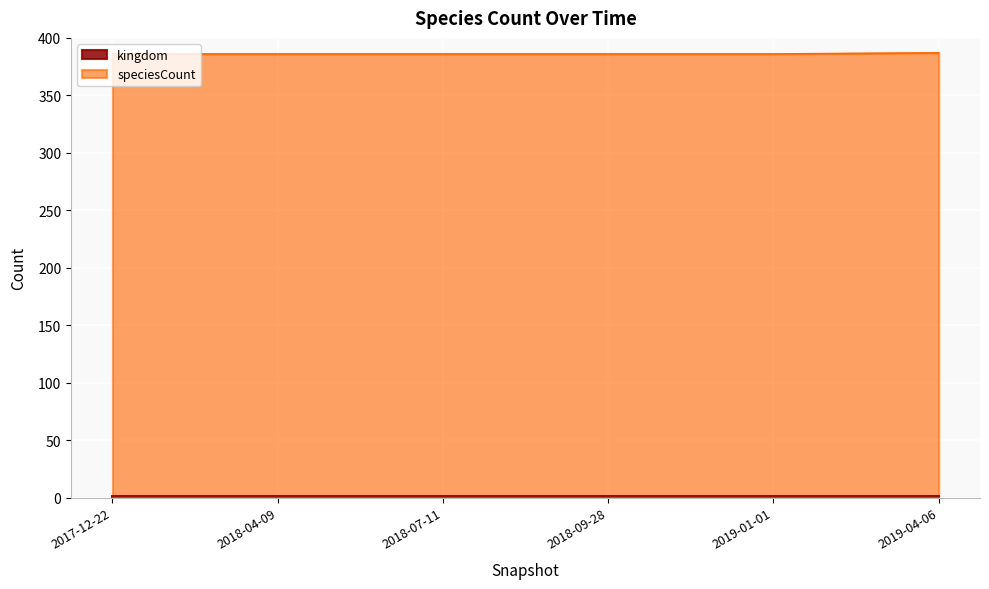

Reading right to left, list all the values displayed in this chart.

2019-04-06=387	2019-01-01=386	2018-09-28=386	2018-07-11=386	2018-04-09=386	2017-12-22=386